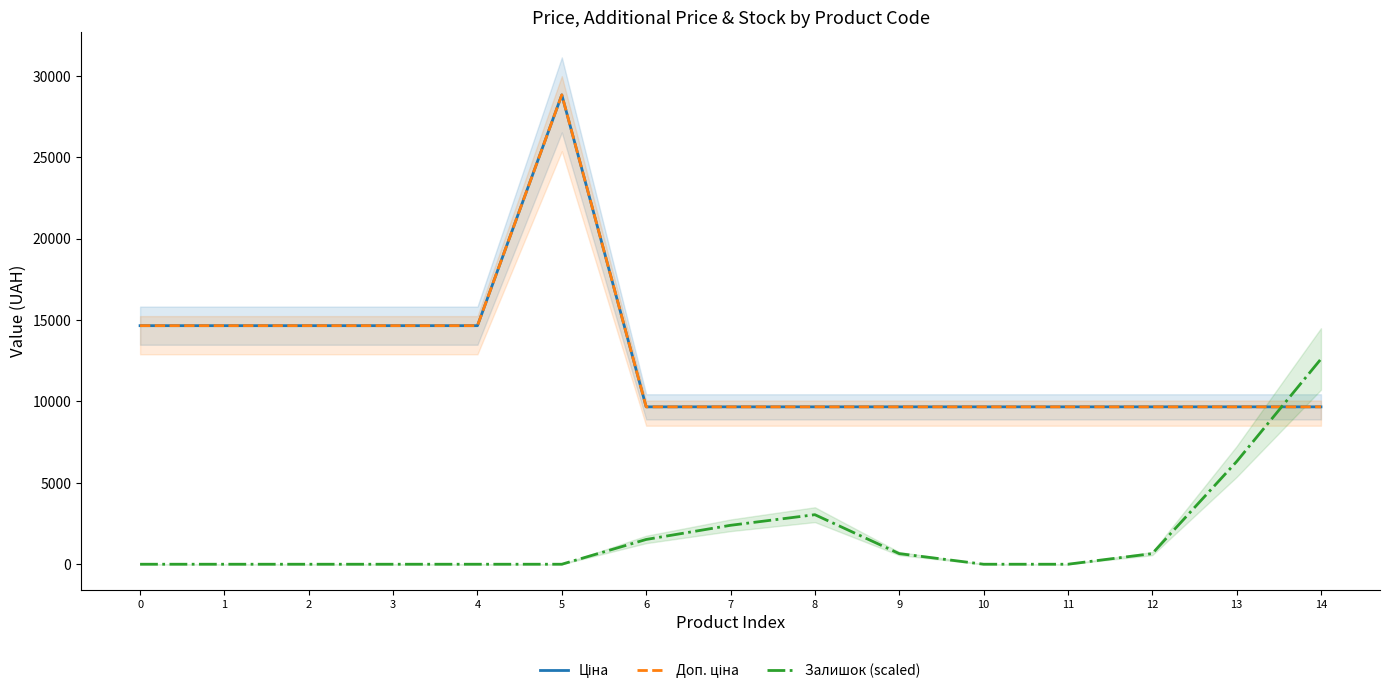

What is the difference between the highest and lowest values at 10?

9664.7